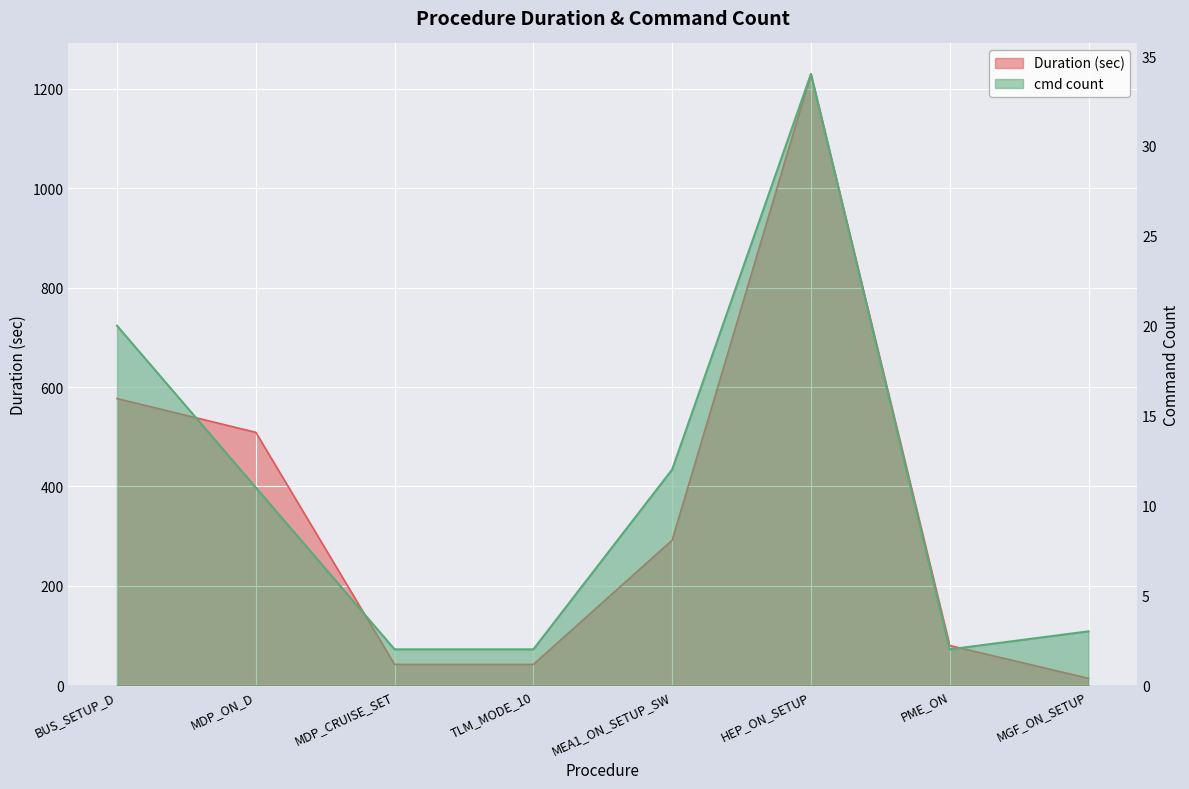

Between MDP_ON_D and MGF_ON_SETUP, which series saw the biggest shift?

Duration (sec)